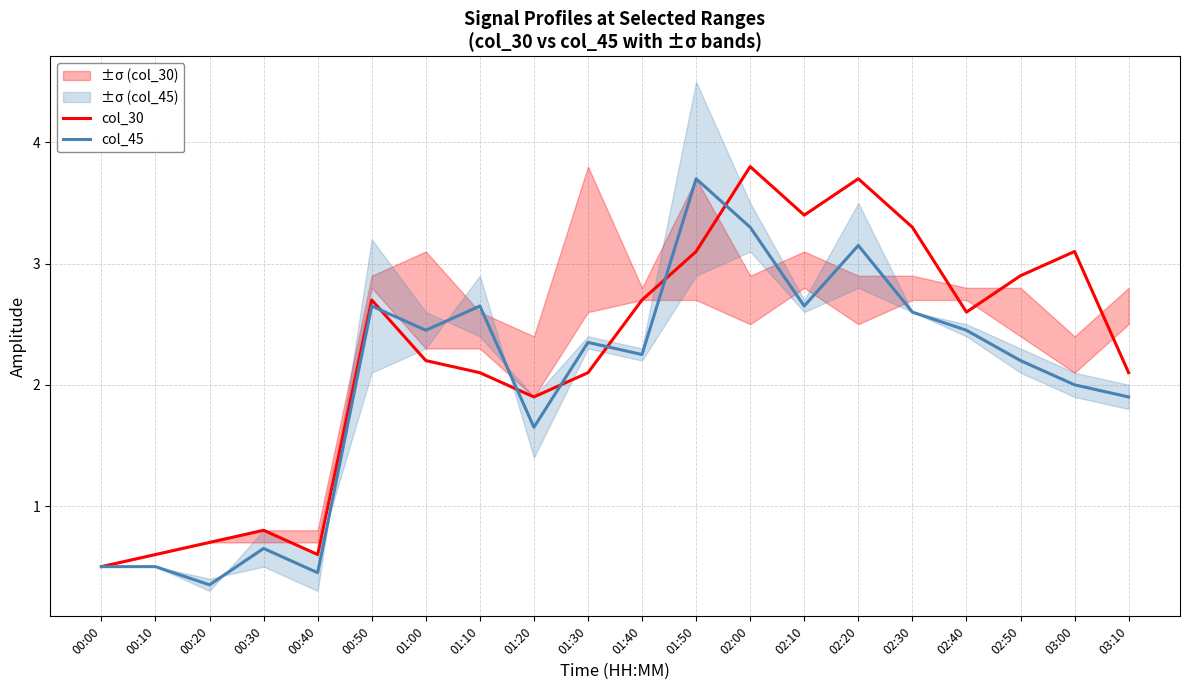

How many data points does each series have?

20